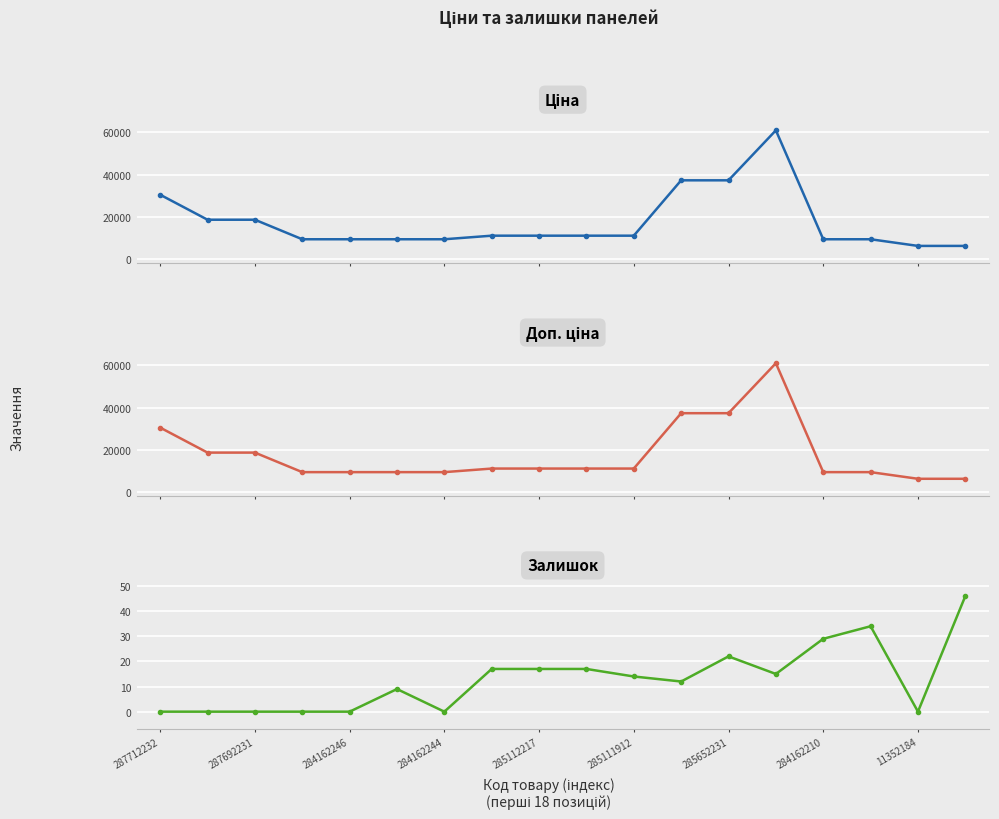

The value of Залишок at 284162246 is 27.5. True or false?

False